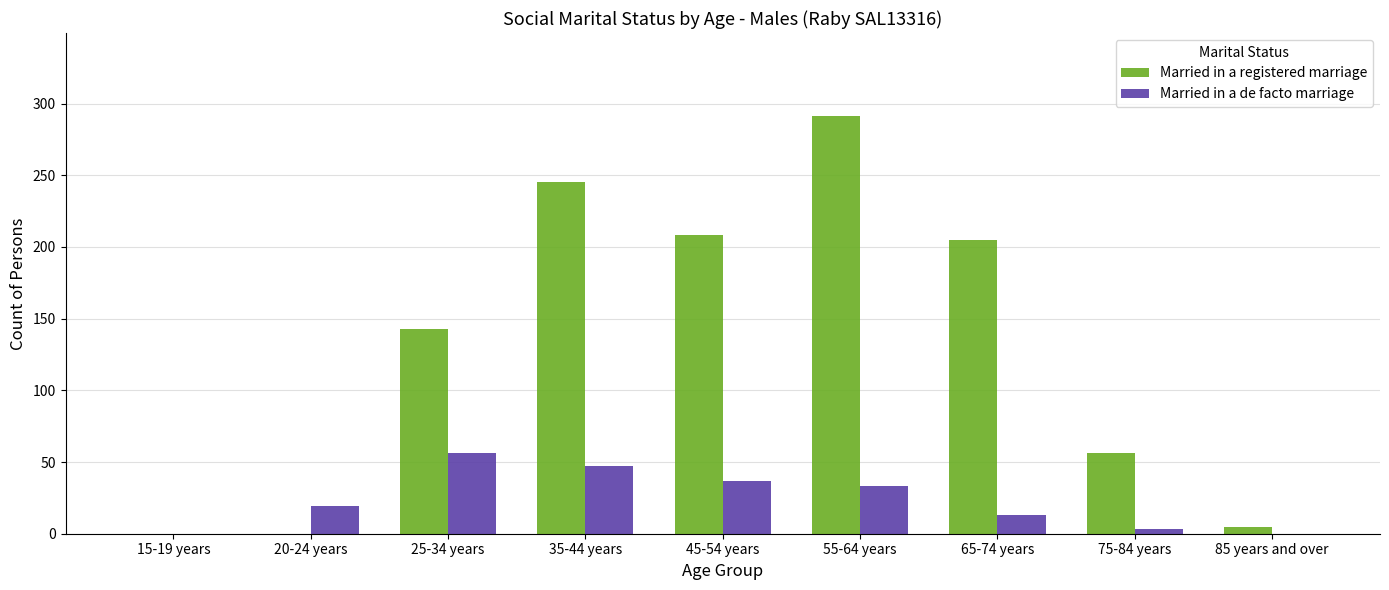

How many distinct data groups are displayed?

2